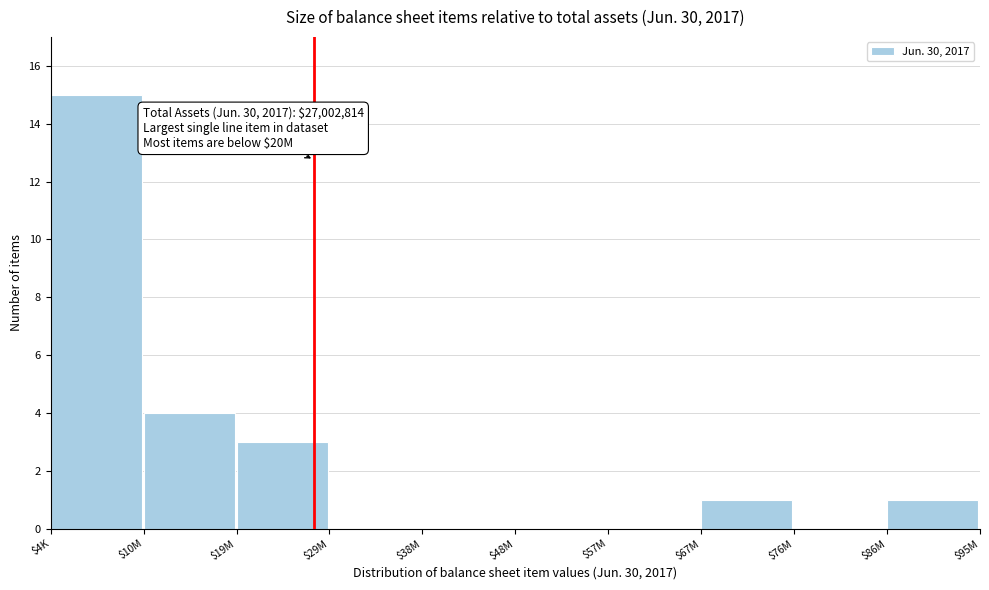

What is the greatest value displayed?

15